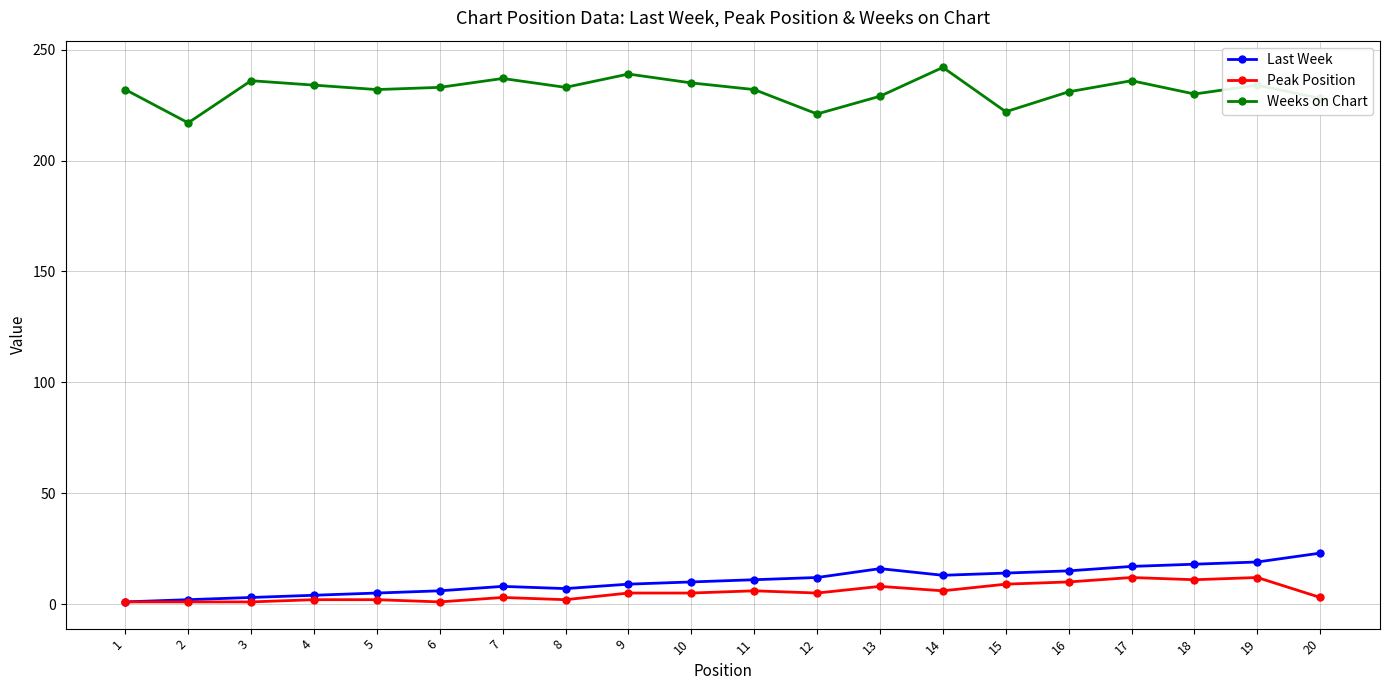

What is the highest value of the Weeks on Chart series?

242